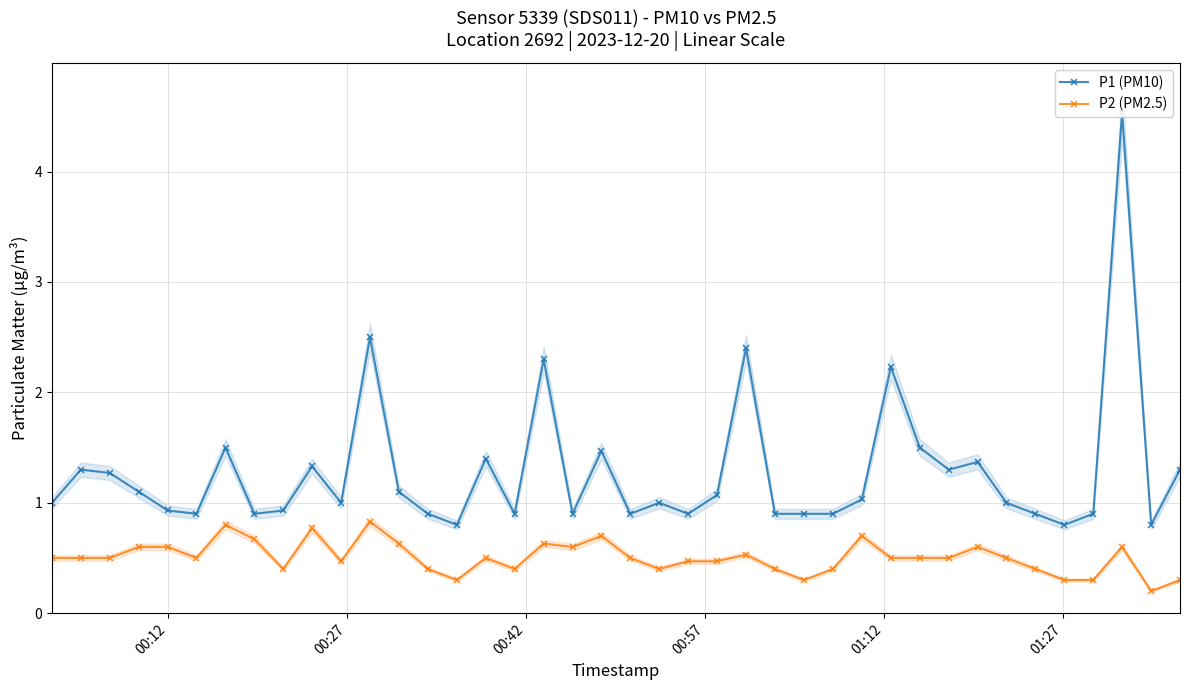

True or false: P2 (PM2.5) and P1 (PM10) cross at least once.

False